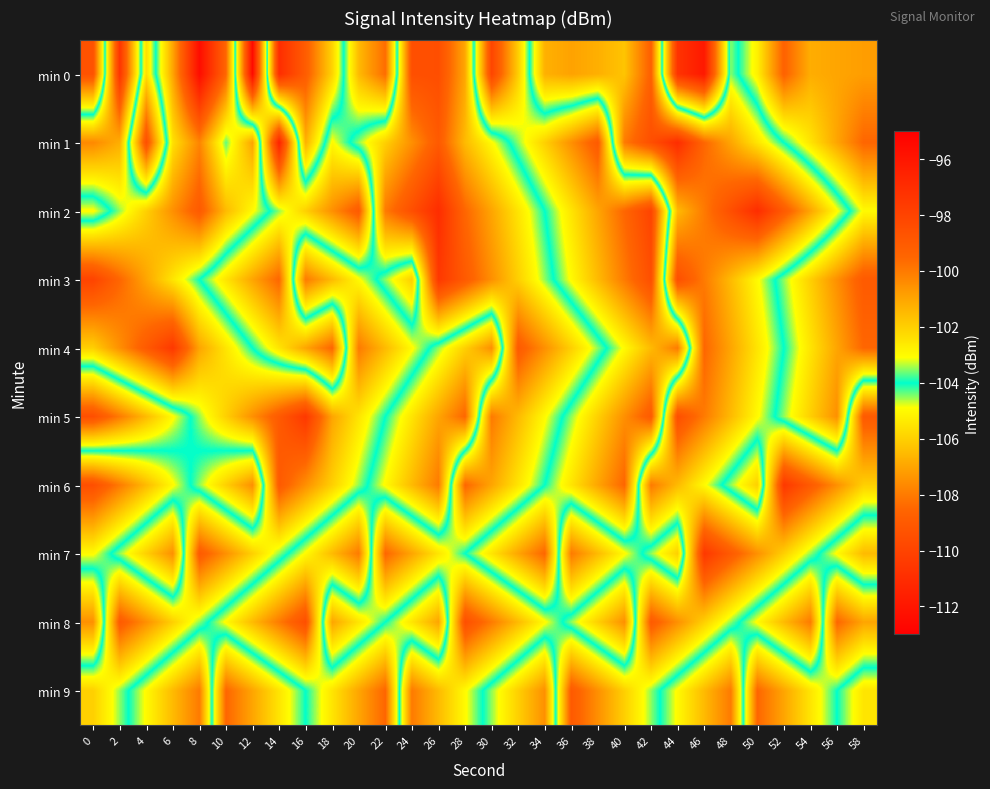

What is the greatest value displayed?

-95.6